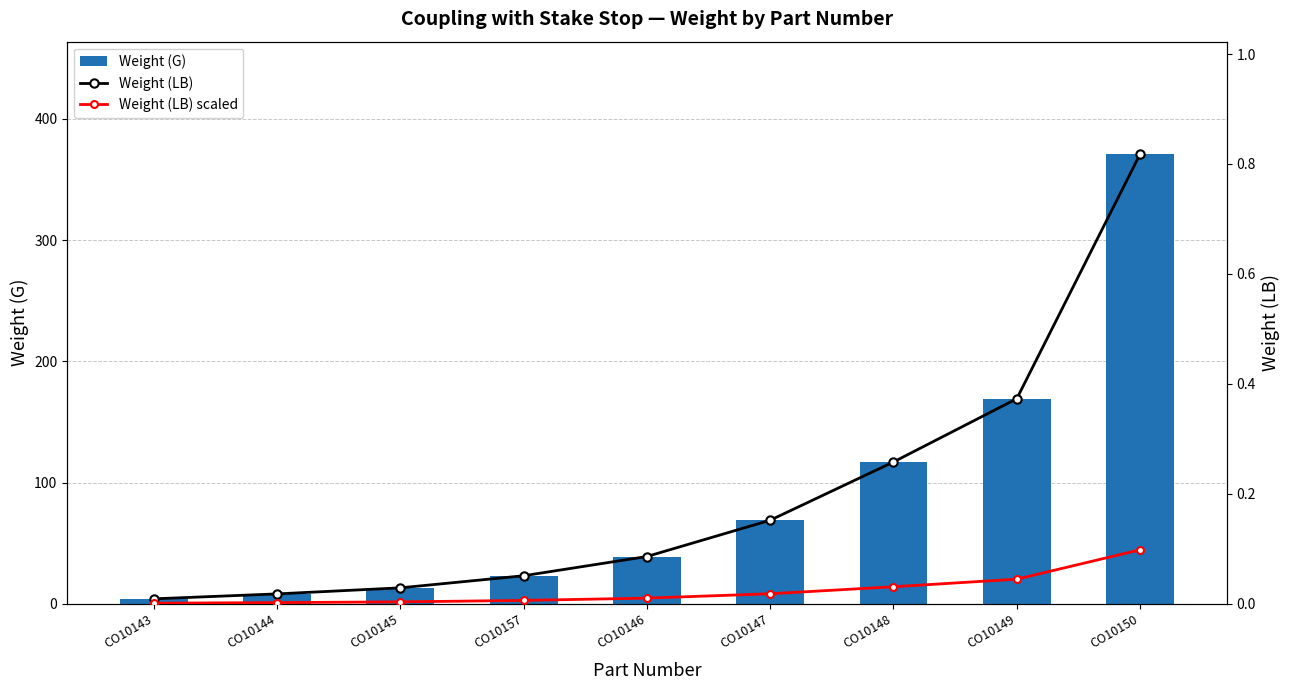

Count the number of categories in the chart.

9